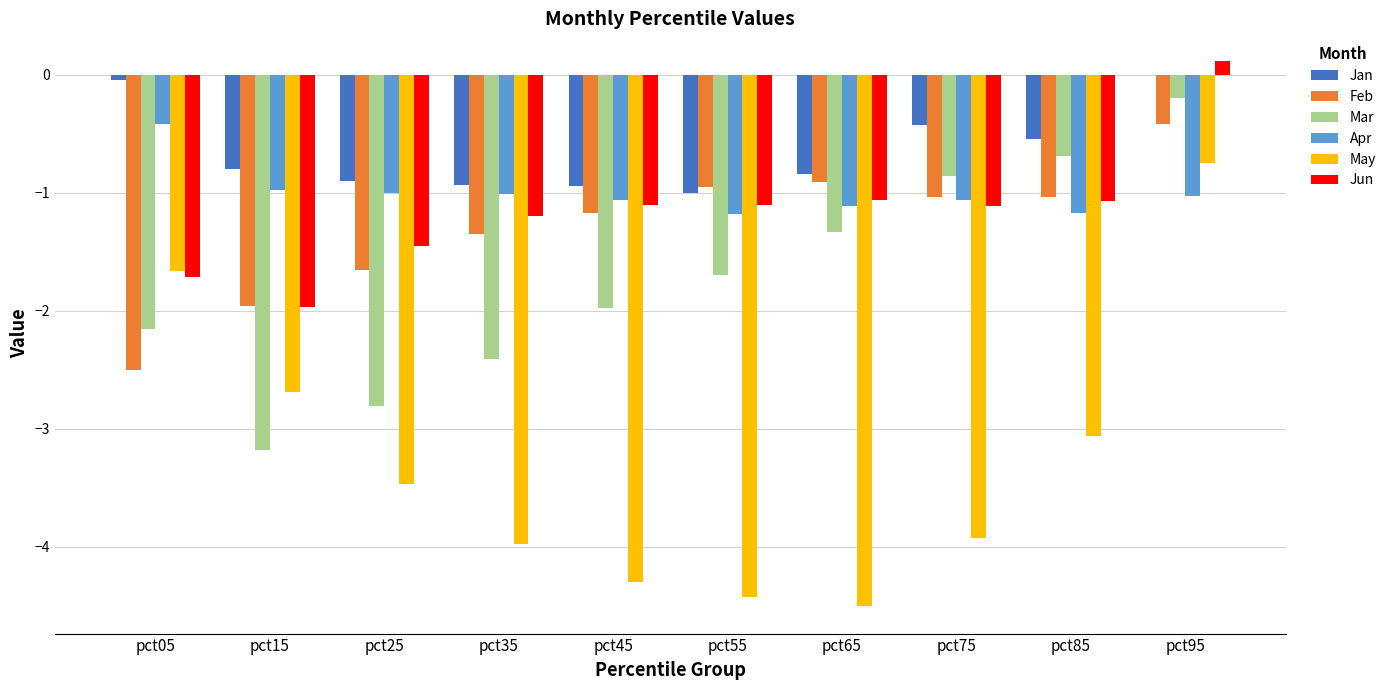

What is the sum of the Mar values at pct25 and pct55?

-4.5